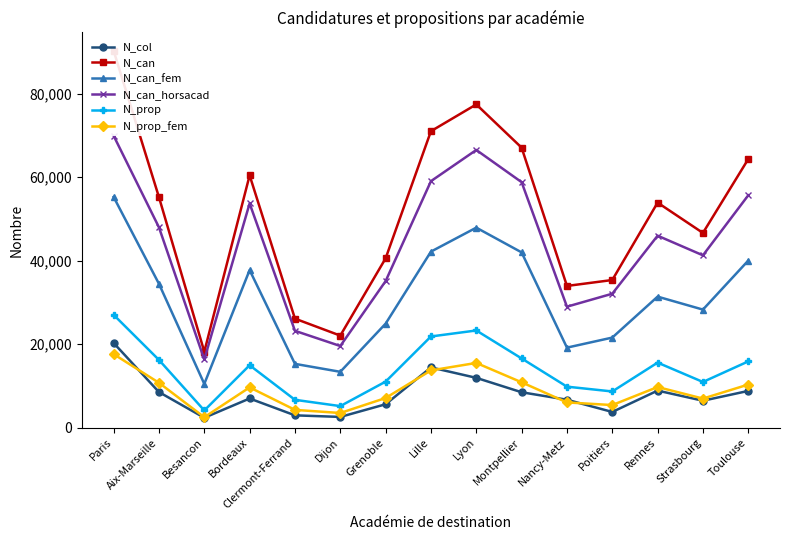

Is this an area chart (filled region under the line)?

No